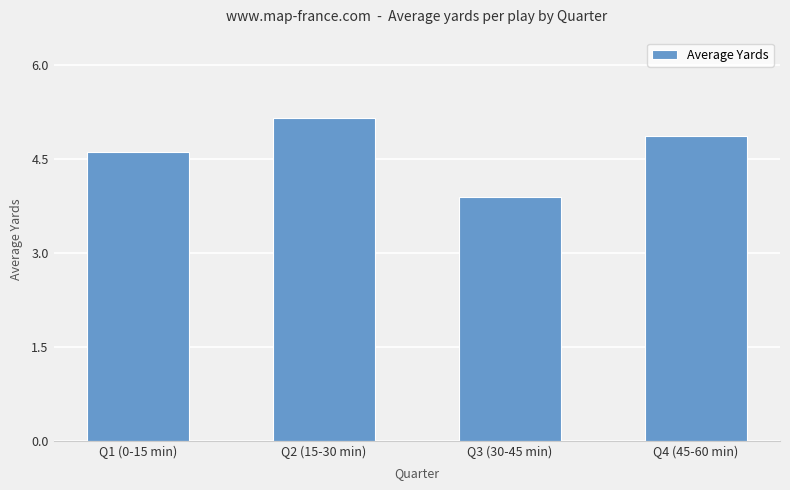

What is the difference between the values at Q2 (15-30 min) and Q4 (45-60 min)?

0.3